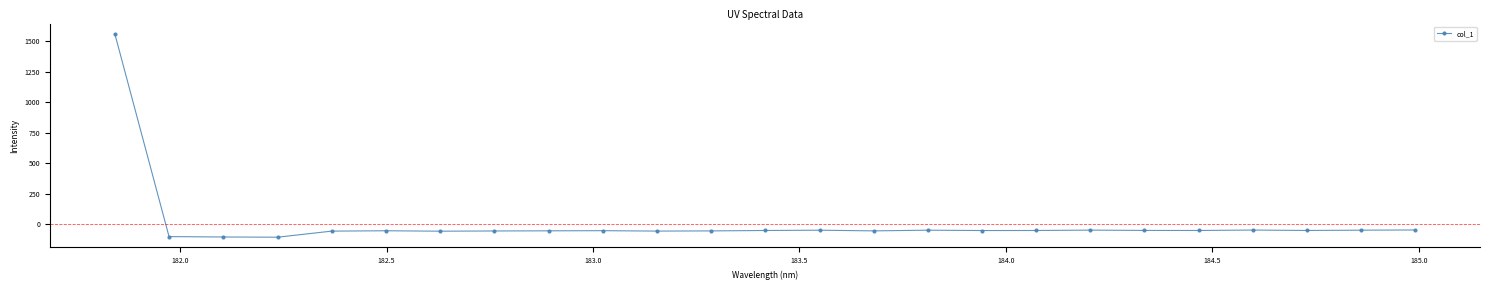

What is the minimum value shown in the chart?

-108.8